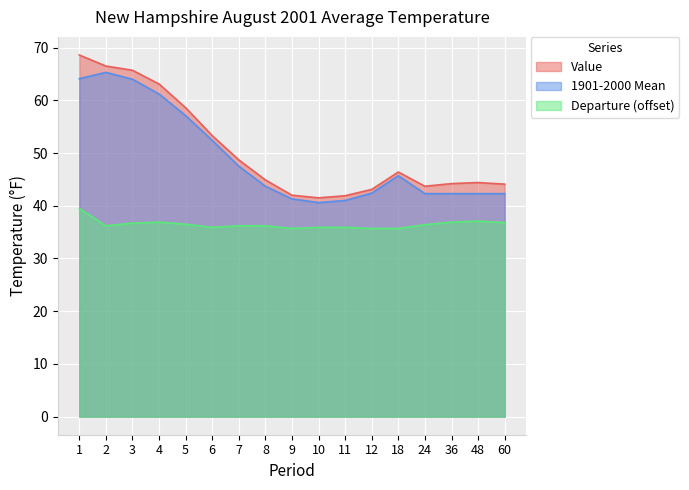

What is the sum of all 1901-2000 Mean values?

835.5